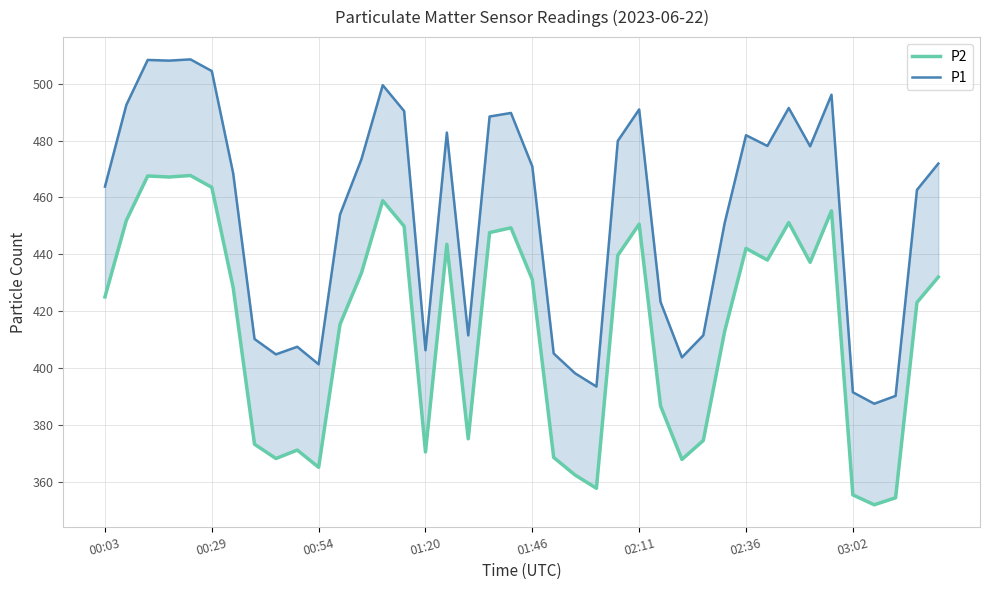

What is the spread (max minus min) of values at 00:29?

40.9